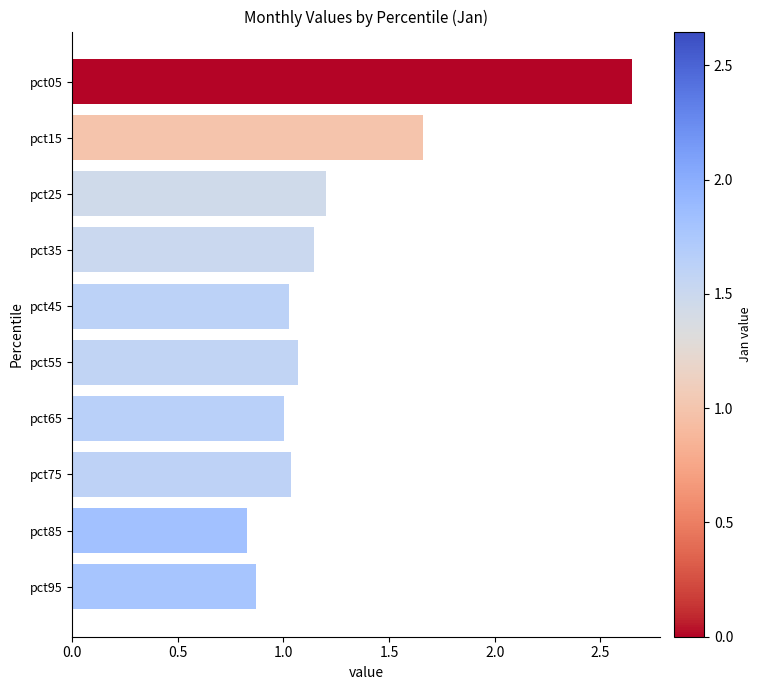

What is the difference between the maximum and minimum values?

1.8